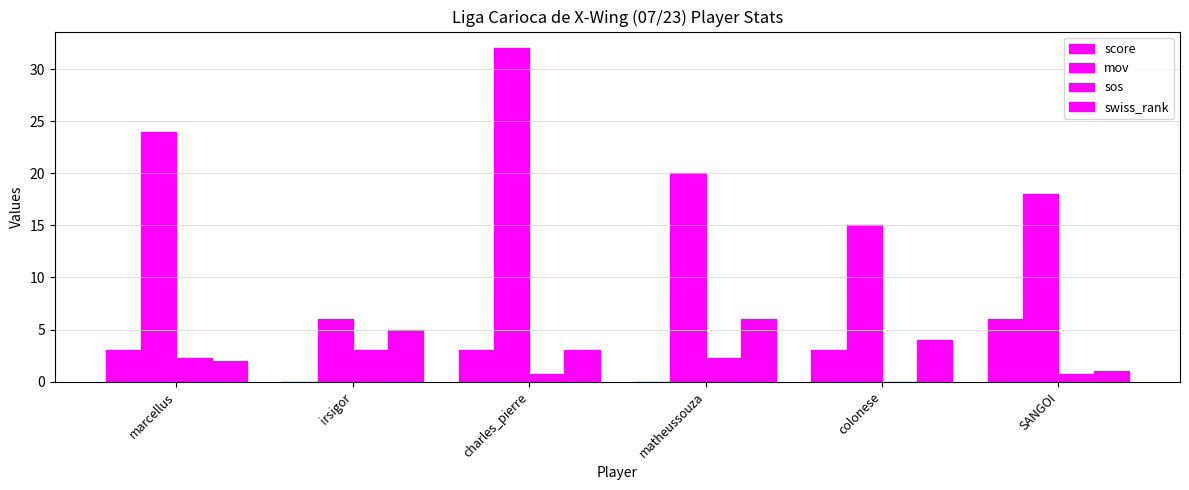

Are the bars grouped side by side (vs. stacked)?

Yes